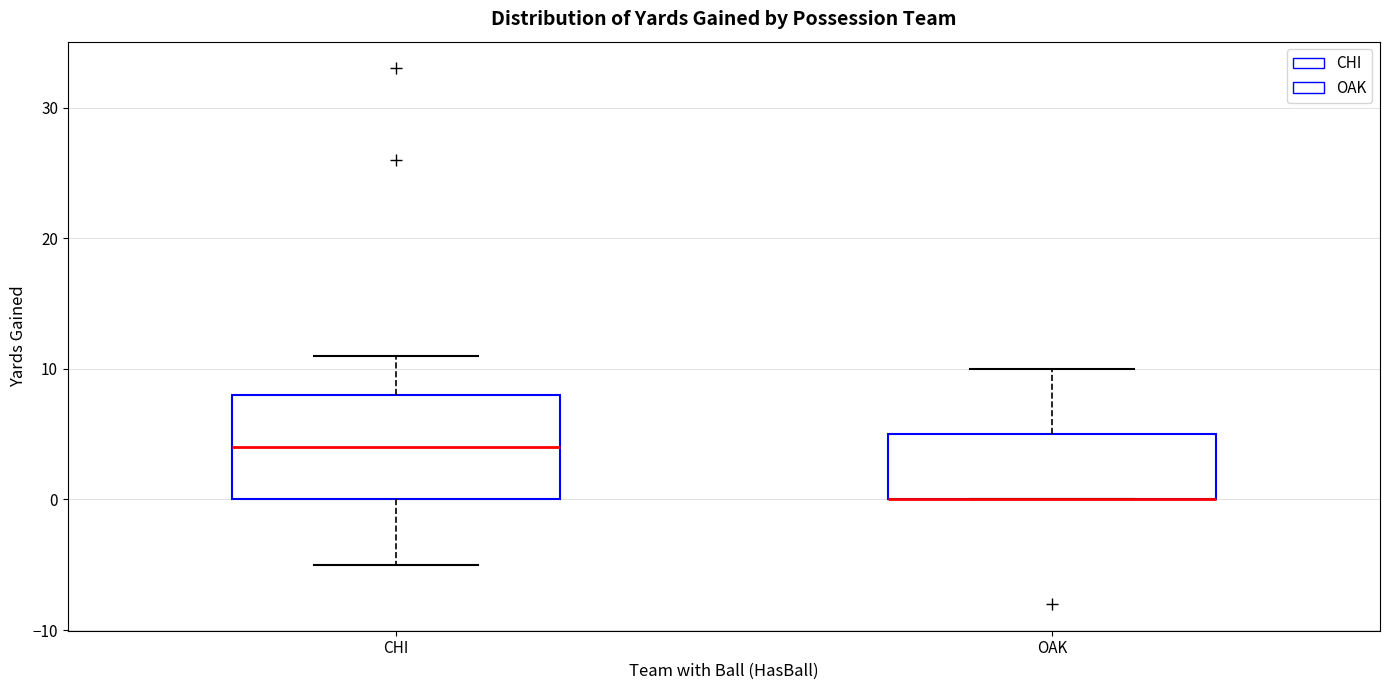

Reading left to right, read every box against the y-axis: the position of its median line, the range the box covers, and the ends of its whiskers. The values are not printed on the chart, so give them approximately, as read against the axis.

CHI: median 4, box 0 to 8, whiskers -5 to 11
OAK: median 0 (drawn on the box's lower edge), box 0 to 5, whiskers 0 to 10